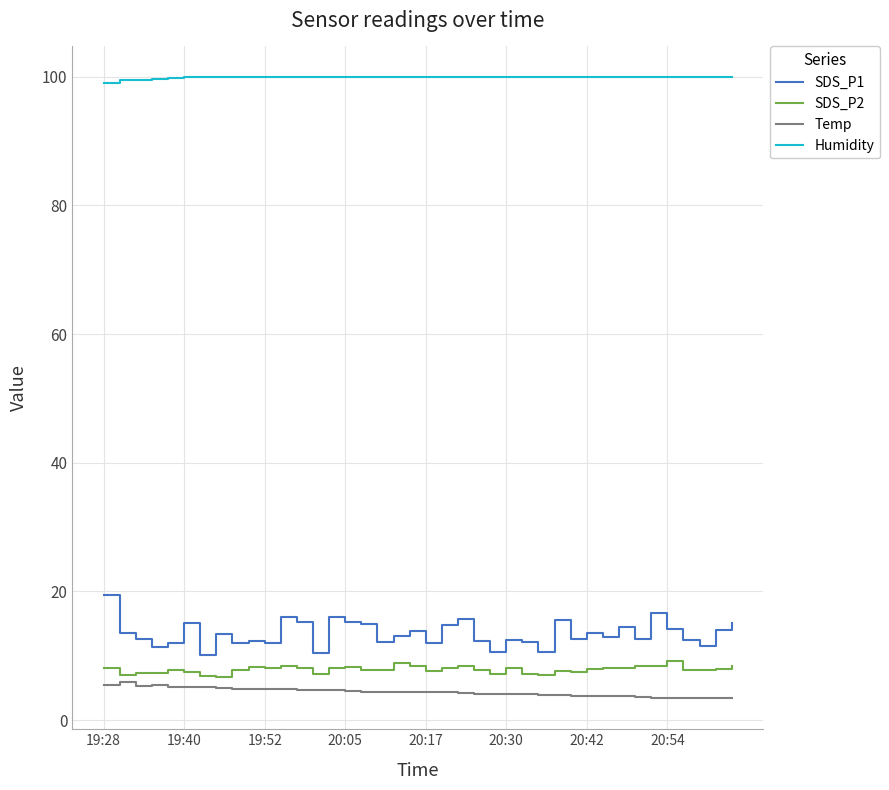

True or false: SDS_P2 and SDS_P1 cross at least once.

False